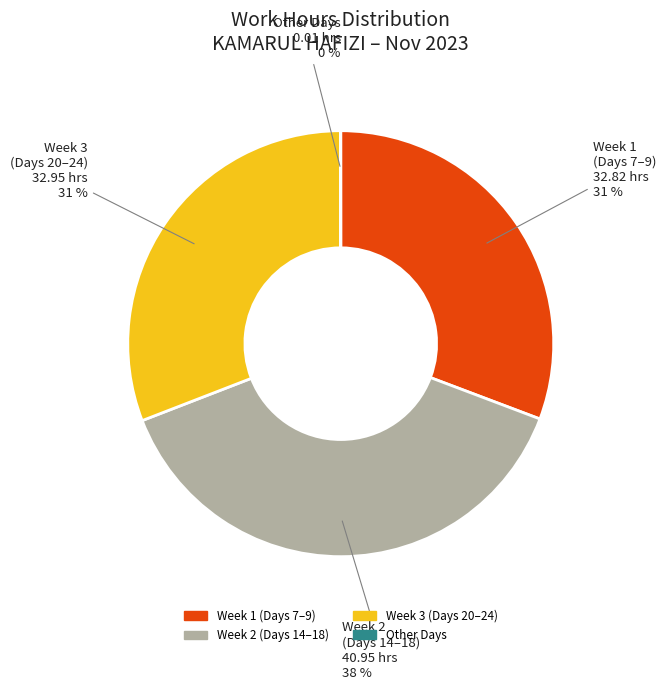

Does any single category account for the majority?

No